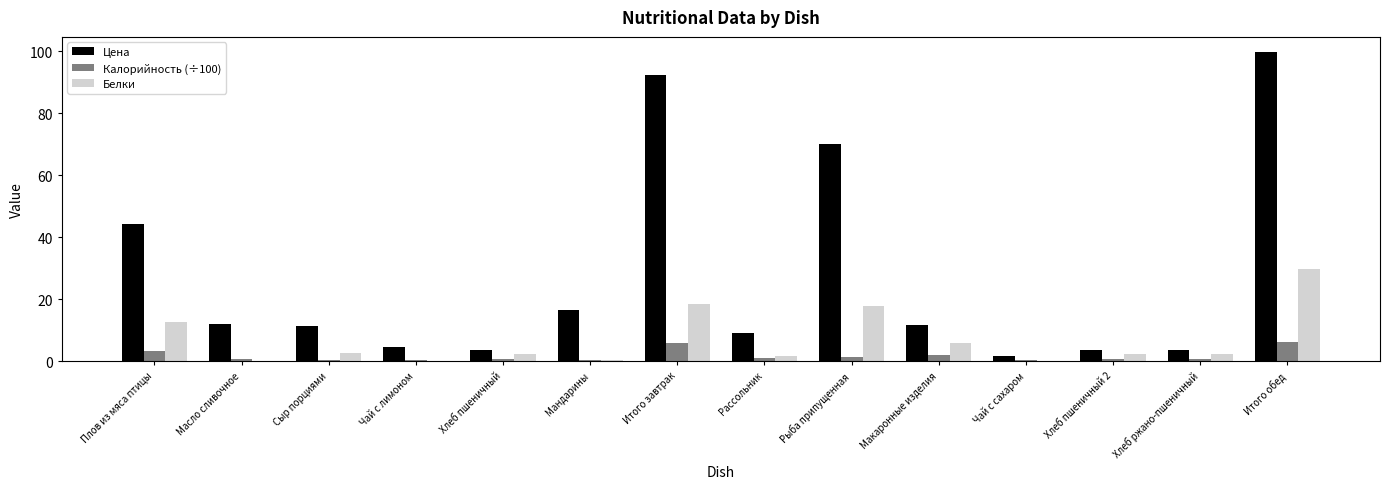

The Цена series shows 4.3 at Масло сливочное. True or false?

False